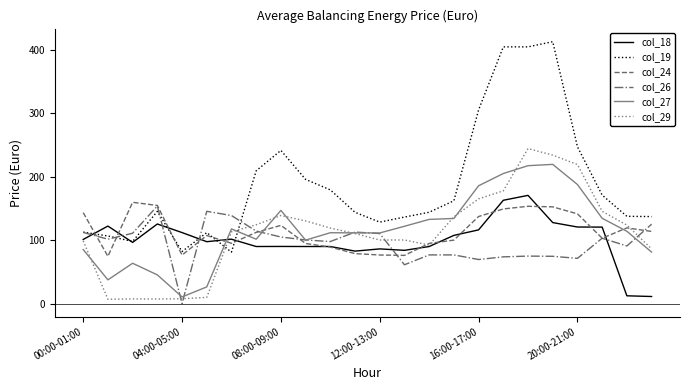

Which series has the largest range (max minus min)?

col_19